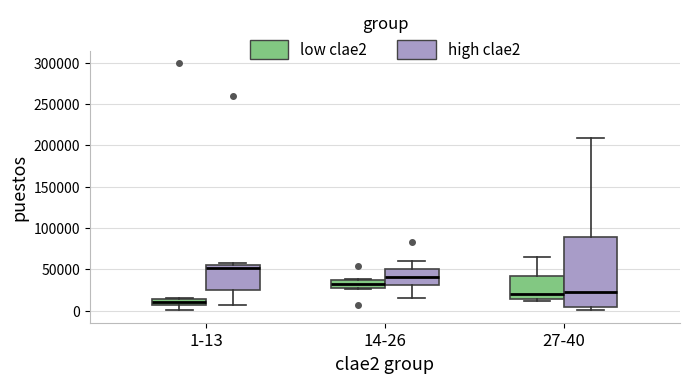

Reading left to right, read every box against the y-axis: the position of its median line, the range the box covers, and the ends of its whiskers. The values are not printed on the chart, so give them approximately, as read against the axis.

1-13 (low clae2): median 10000, box 5000 to 15000, whiskers 0 to 15000
1-13 (high clae2): median 50000, box 25000 to 55000, whiskers 5000 to 60000
14-26 (low clae2): median 30000, box 25000 to 35000, whiskers 25000 to 40000
14-26 (high clae2): median 40000, box 30000 to 50000, whiskers 15000 to 60000
27-40 (low clae2): median 20000, box 15000 to 40000, whiskers 10000 to 65000
27-40 (high clae2): median 20000, box 5000 to 90000, whiskers 0 to 210000